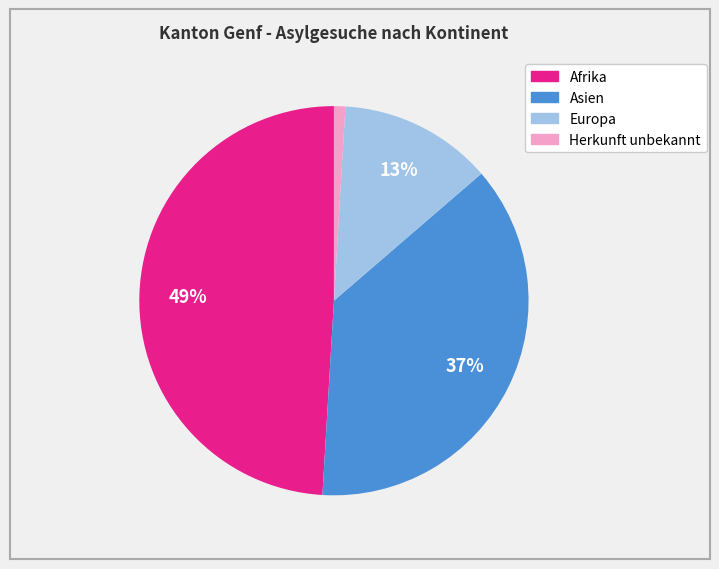

Is the sum of Europa and Herkunft unbekannt greater than half?

No